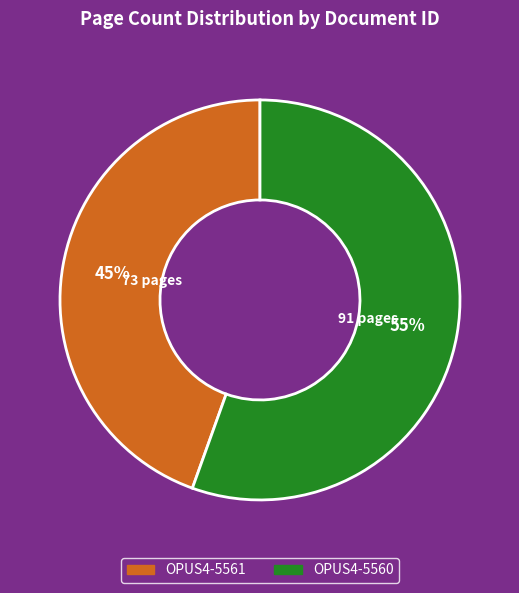

What percentage is the OPUS4-5560 slice, to the nearest percent?

55%